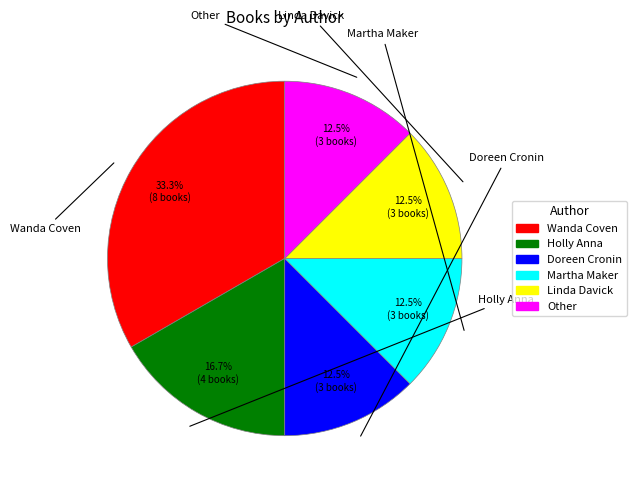

To the nearest percent, what is the average slice percentage?

17%